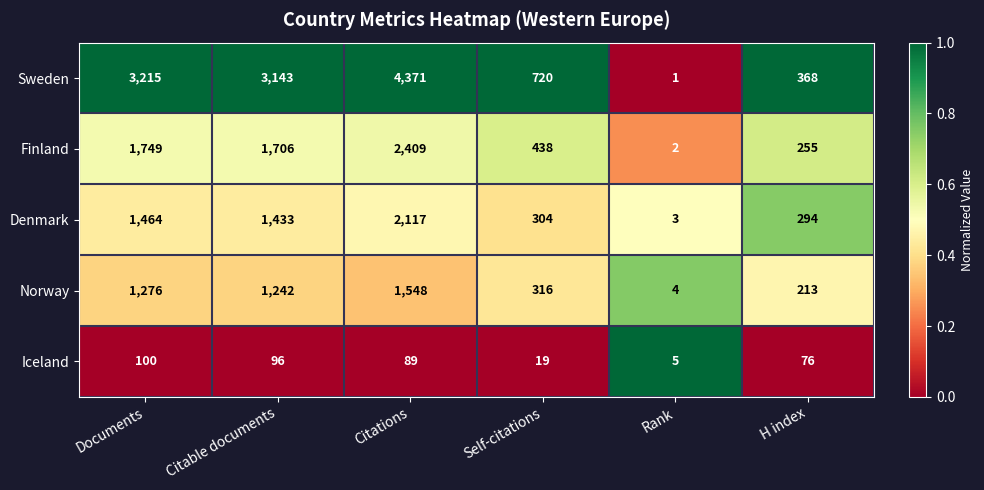

Rank the series at Self-citations from lowest to highest value.

Iceland, Denmark, Norway, Finland, Sweden